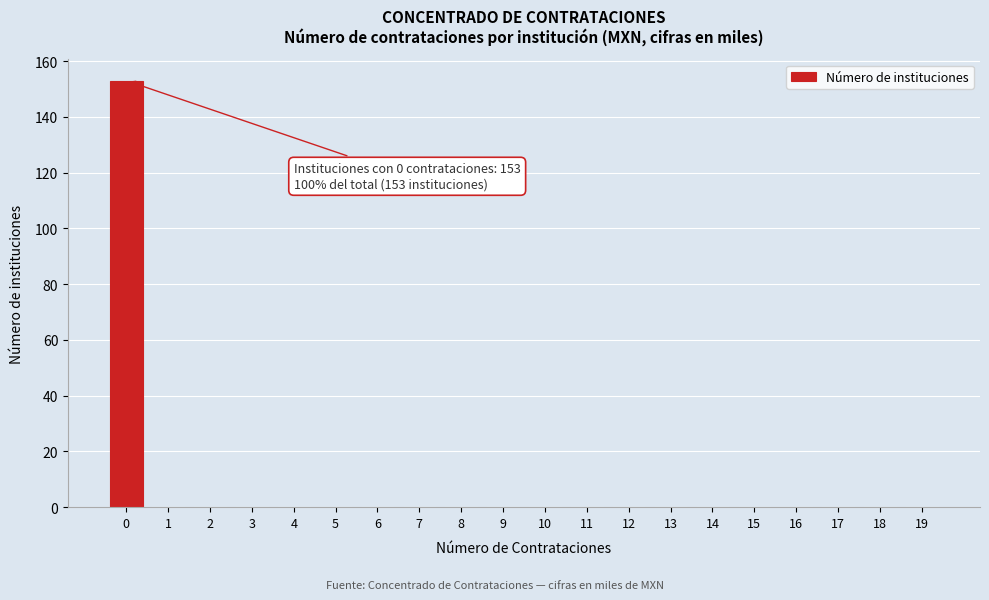

Reading left to right, list all the values displayed in this chart.

0=153	1=0	2=0	3=0	4=0	5=0	6=0	7=0	8=0	9=0	10=0	11=0	12=0	13=0	14=0	15=0	16=0	17=0	18=0	19=0